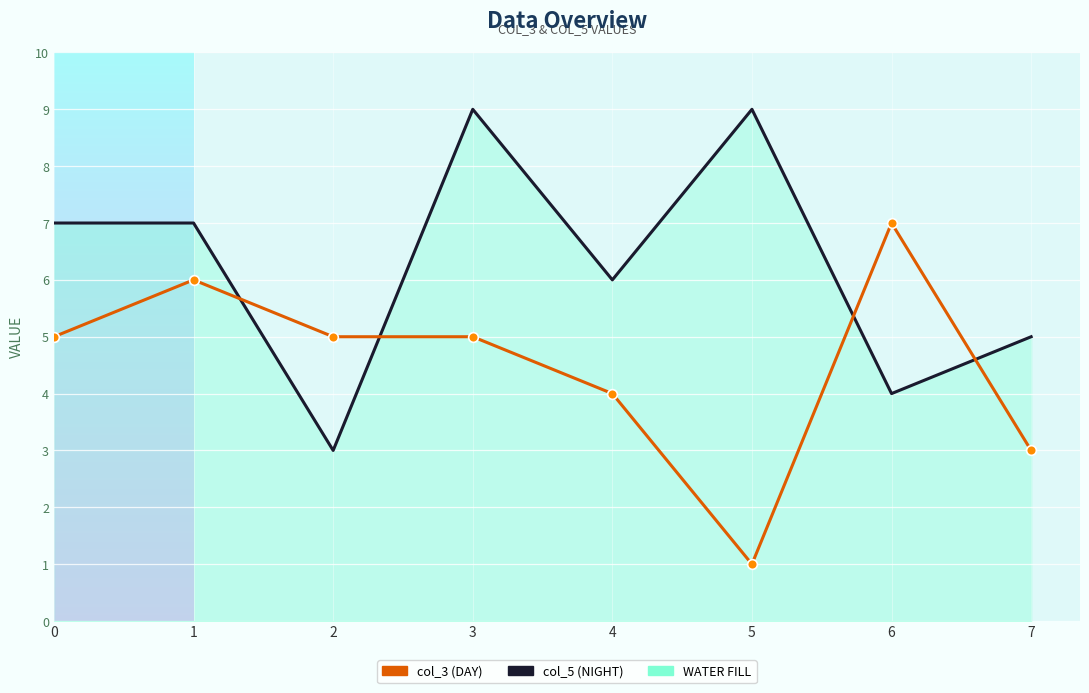

Which series has the largest total across all categories?

col_5 (NIGHT)